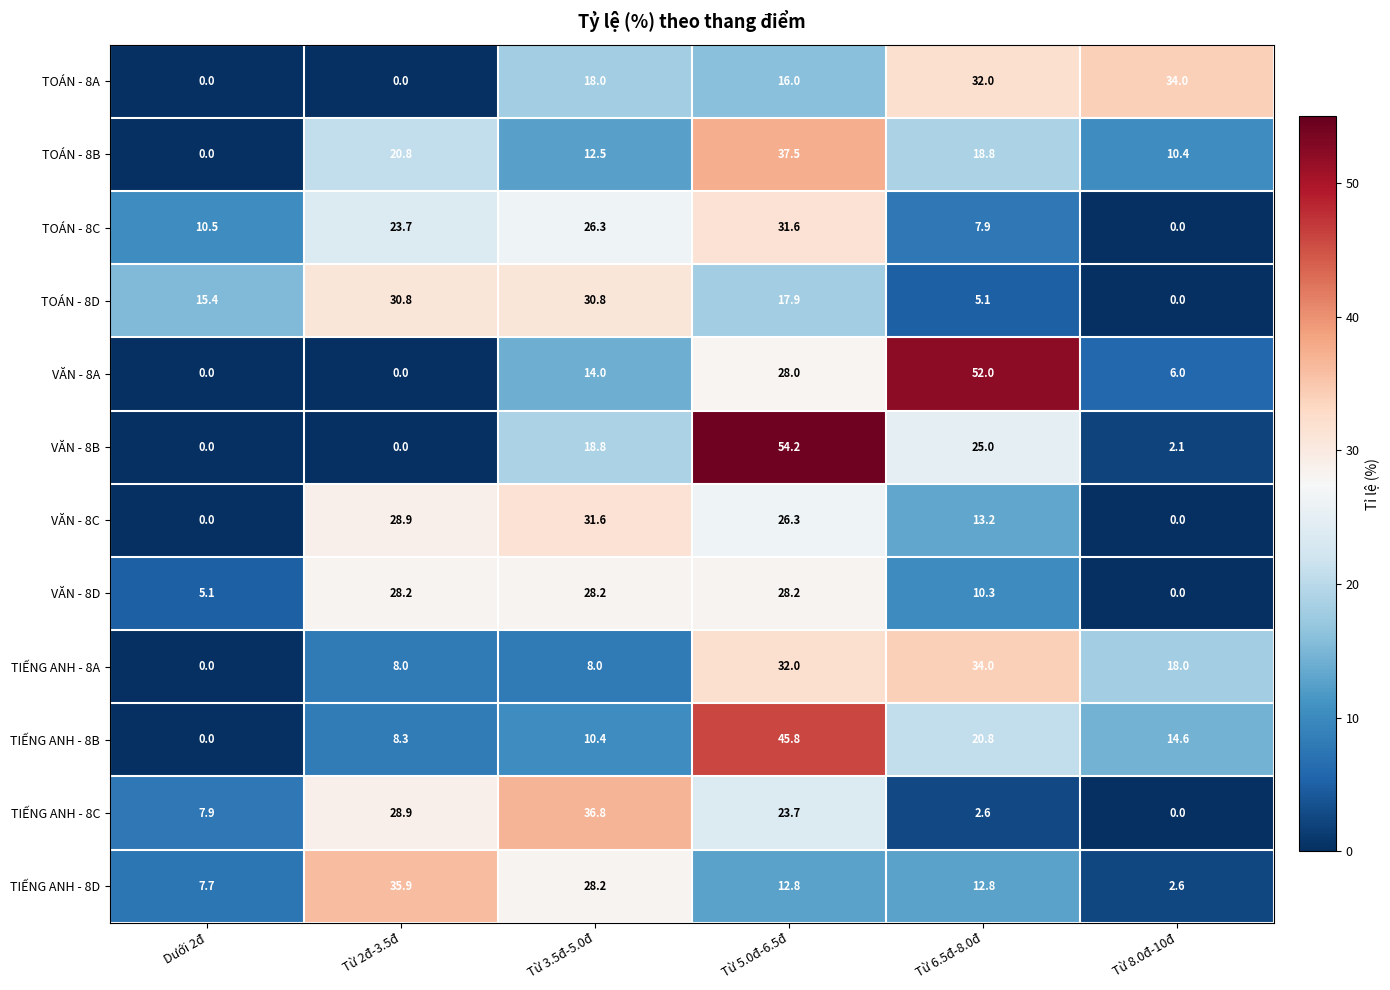

At which label does TIẾNG ANH - 8A reach its peak?

Từ 6.5đ-8.0đ